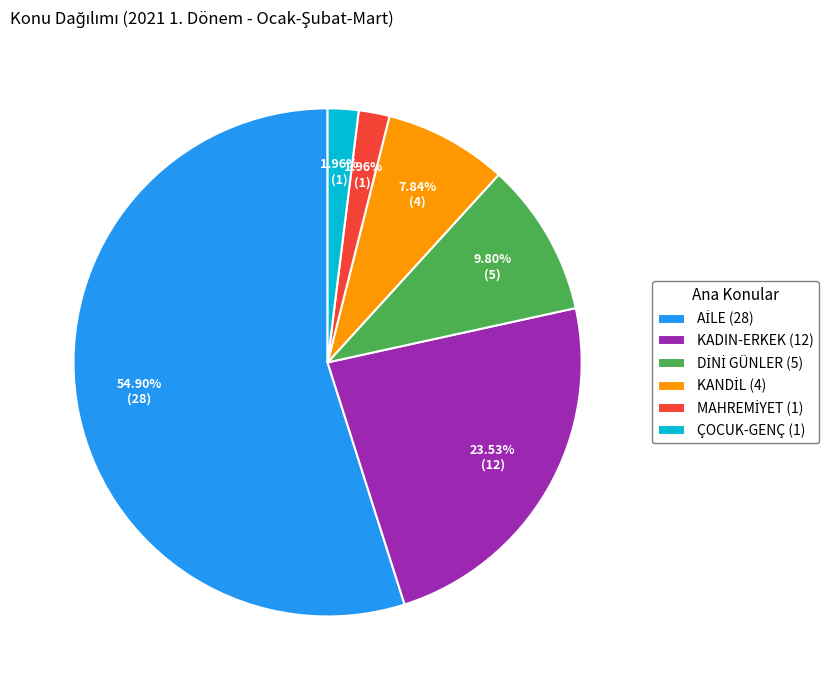

Is there any slice that represents more than half of the pie?

Yes